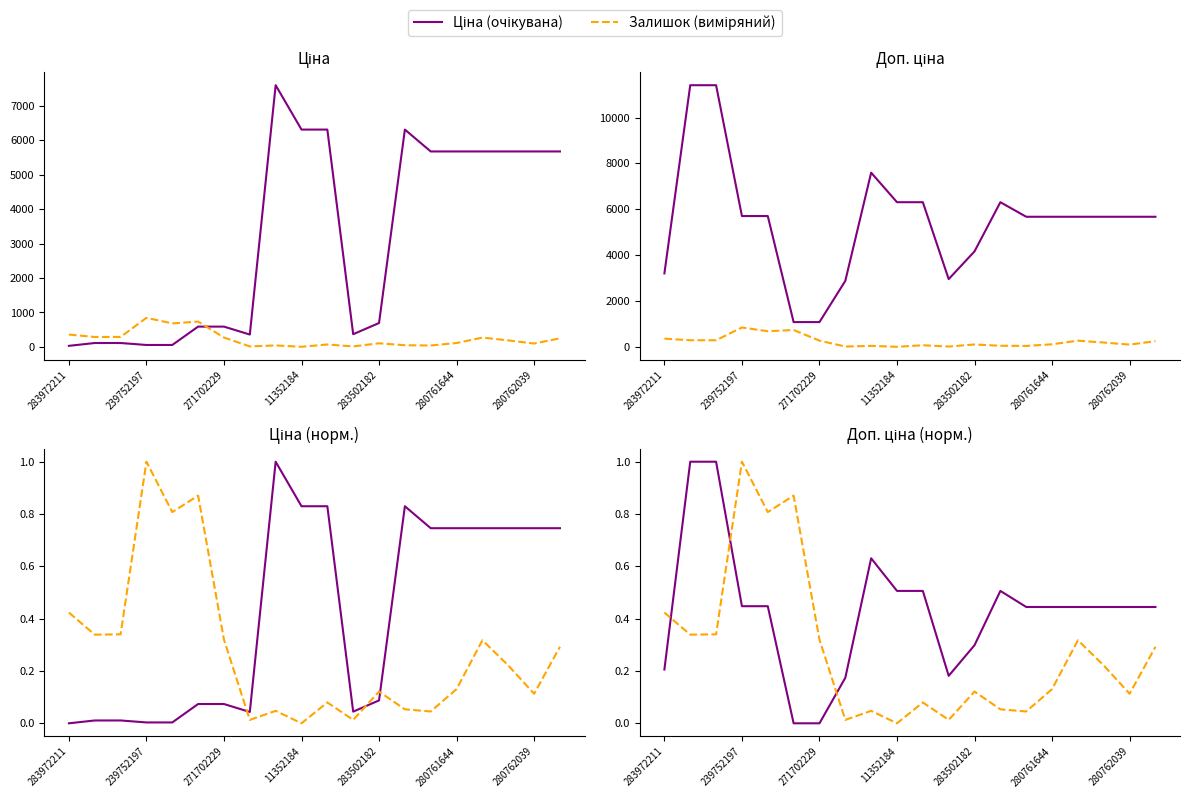

What is the difference between the second highest and second lowest values in the Залишок (виміряний) series?

0.9